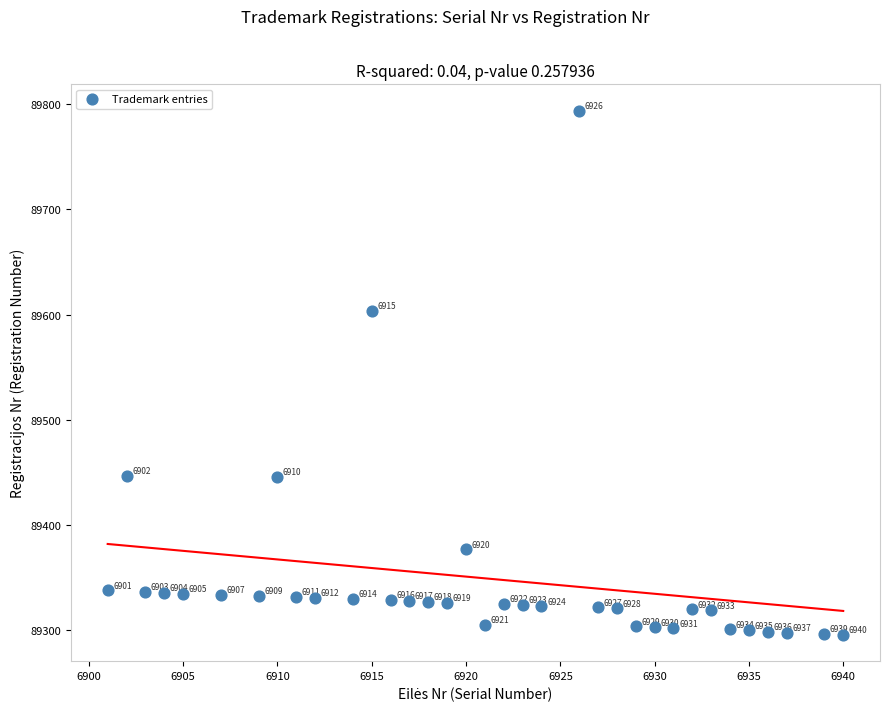

What is the range of Y values (max minus min)?

498